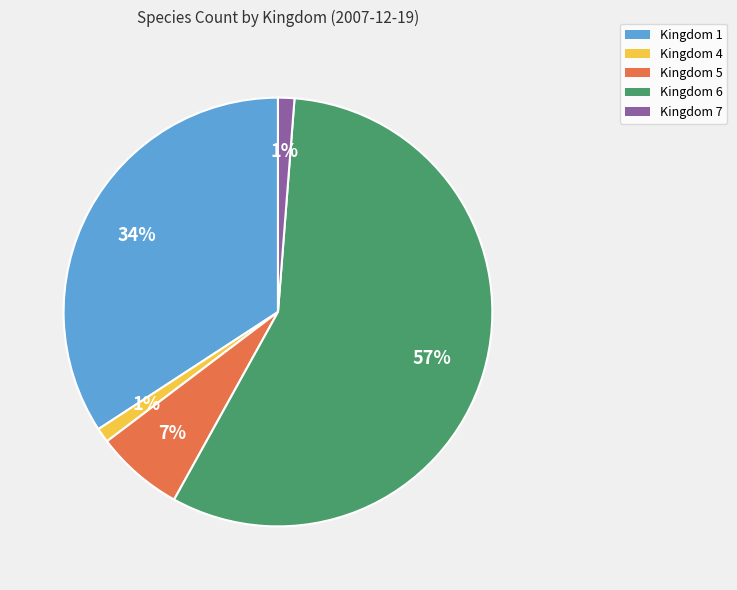

True or false: Kingdom 7 accounts for 1% of the total.

True